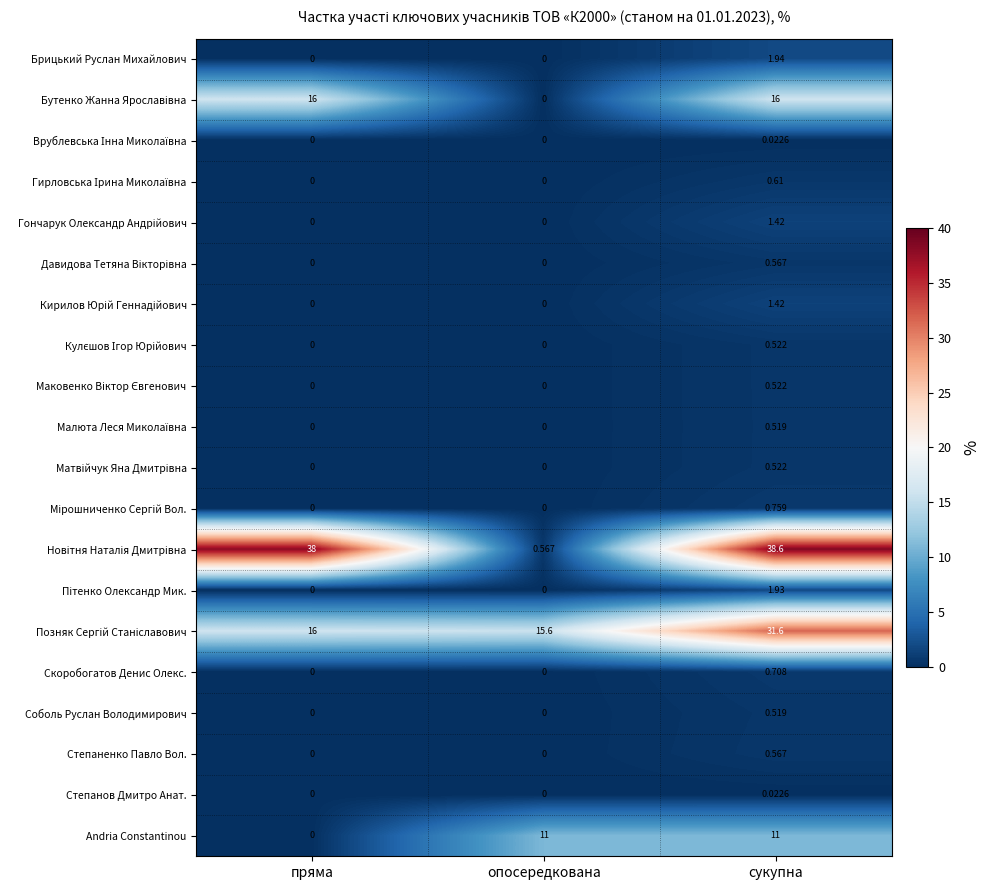

Where is Andria Constantinou nearest to the value 5?

пряма